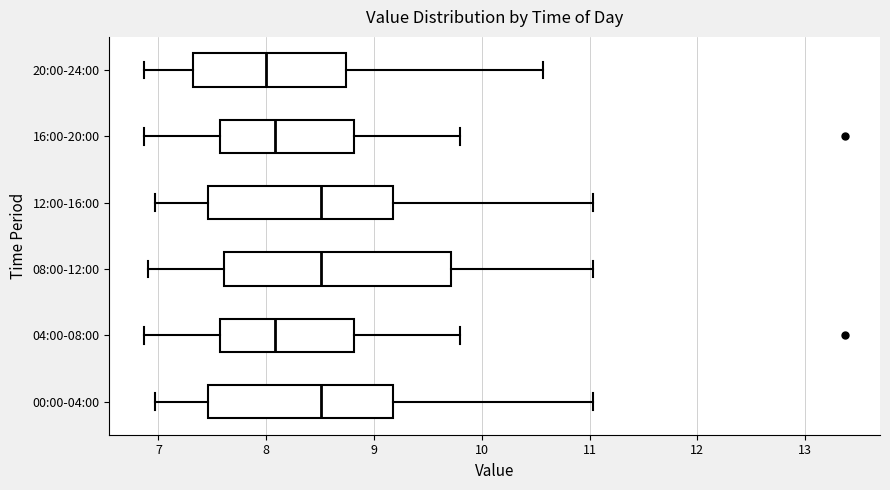

Where does the left whisker of the box for 20:00-24:00 end on the x-axis? The values are not printed on the chart, so give them approximately, as read against the axis.

6.9